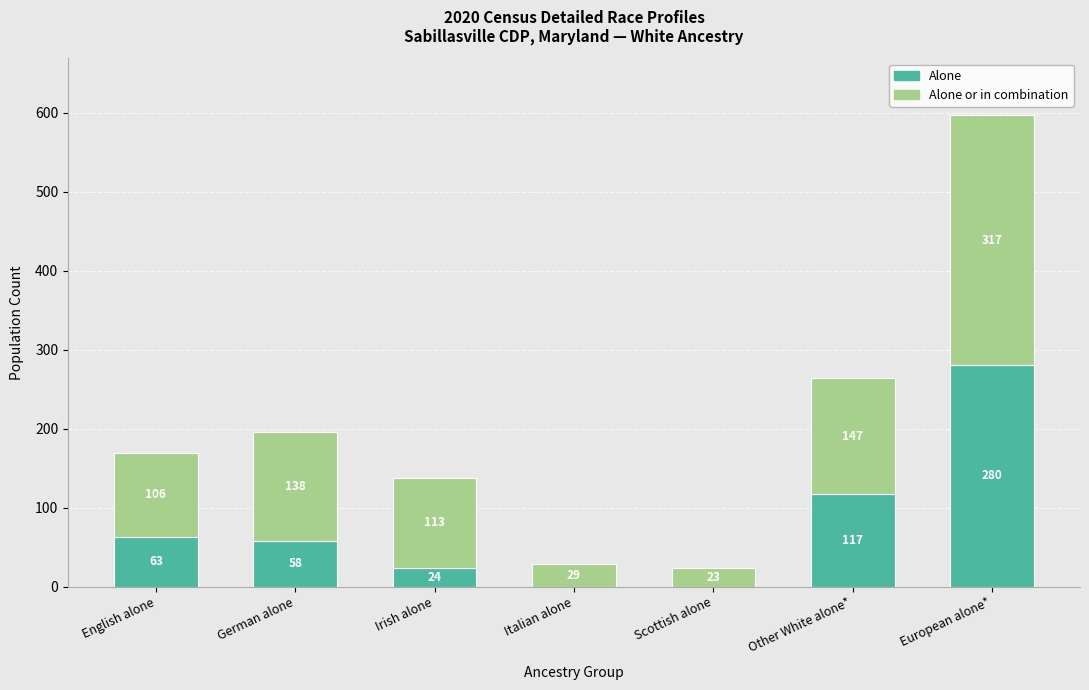

At which label is Alone closest to 140?

Other White alone*